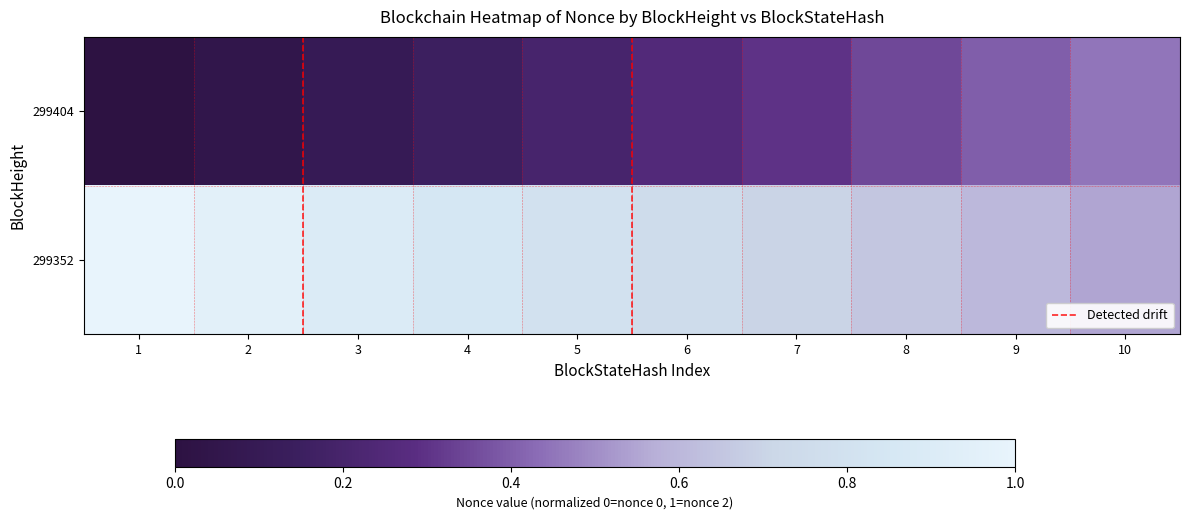

Reading left to right, transcribe all the data shown in this chart.

299404: 0.0	0.1	0.1	0.1	0.2	0.2	0.3	0.3	0.4	0.5
299352: 1.0	0.9	0.9	0.8	0.8	0.8	0.7	0.7	0.6	0.6